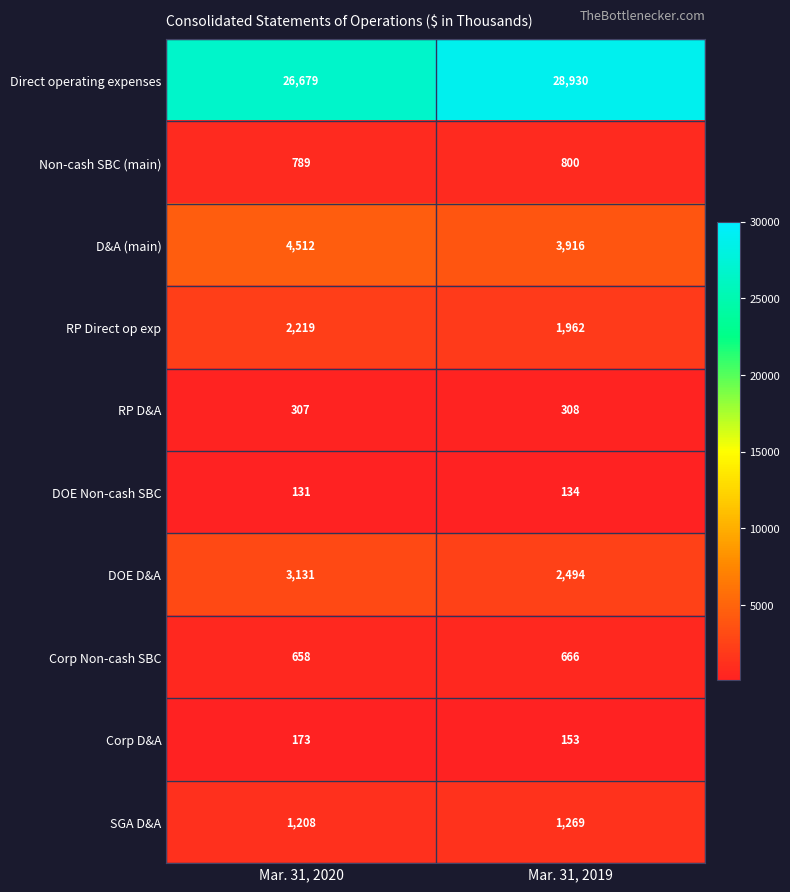

What is the difference between the highest and lowest values at Mar. 31, 2019?

28796